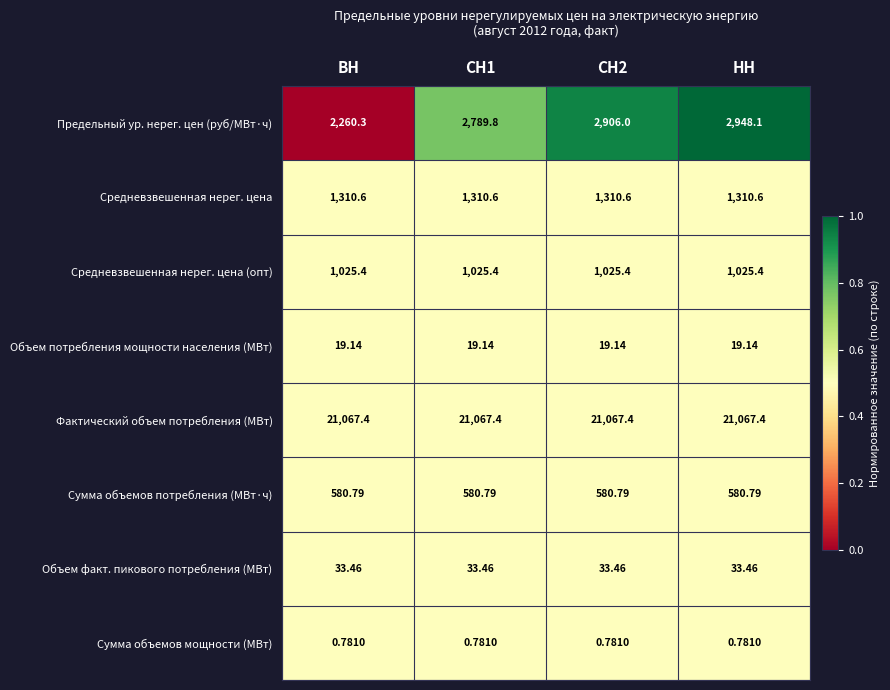

Is the value of Средневзвешенная нерег. цена (опт) at НН greater than the value of Объем факт. пикового потребления (МВт) at НН?

Yes